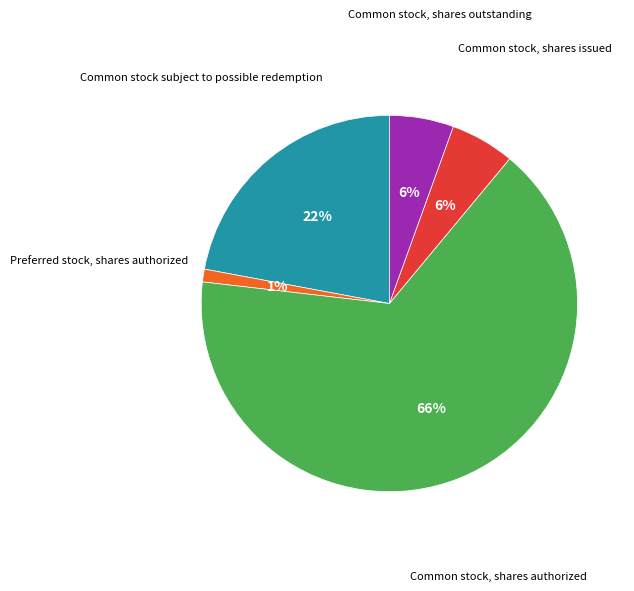

Is it true that Preferred stock, shares authorized is 1% of the pie?

True